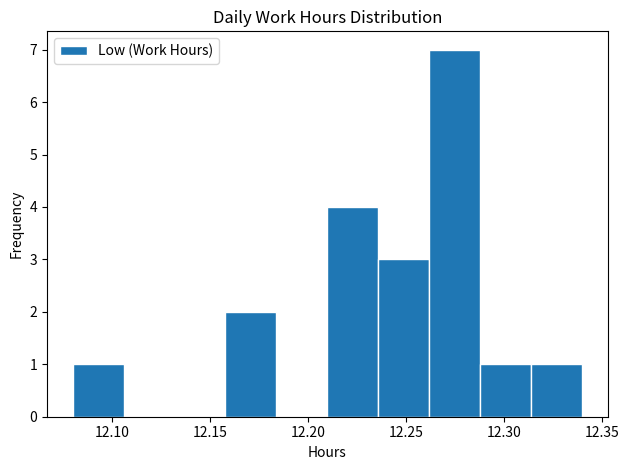

Reading left to right, list every bar in this chart as the range it spans on the x-axis followed by its height. Neither the bar edges nor the heights are printed on the chart, so give them approximately, as read against the axes.

12.080 to 12.106: 1
12.106 to 12.132: 0
12.132 to 12.158: 0
12.158 to 12.184: 2
12.184 to 12.210: 0
12.210 to 12.236: 4
12.236 to 12.262: 3
12.262 to 12.288: 7
12.288 to 12.314: 1
12.314 to 12.340: 1